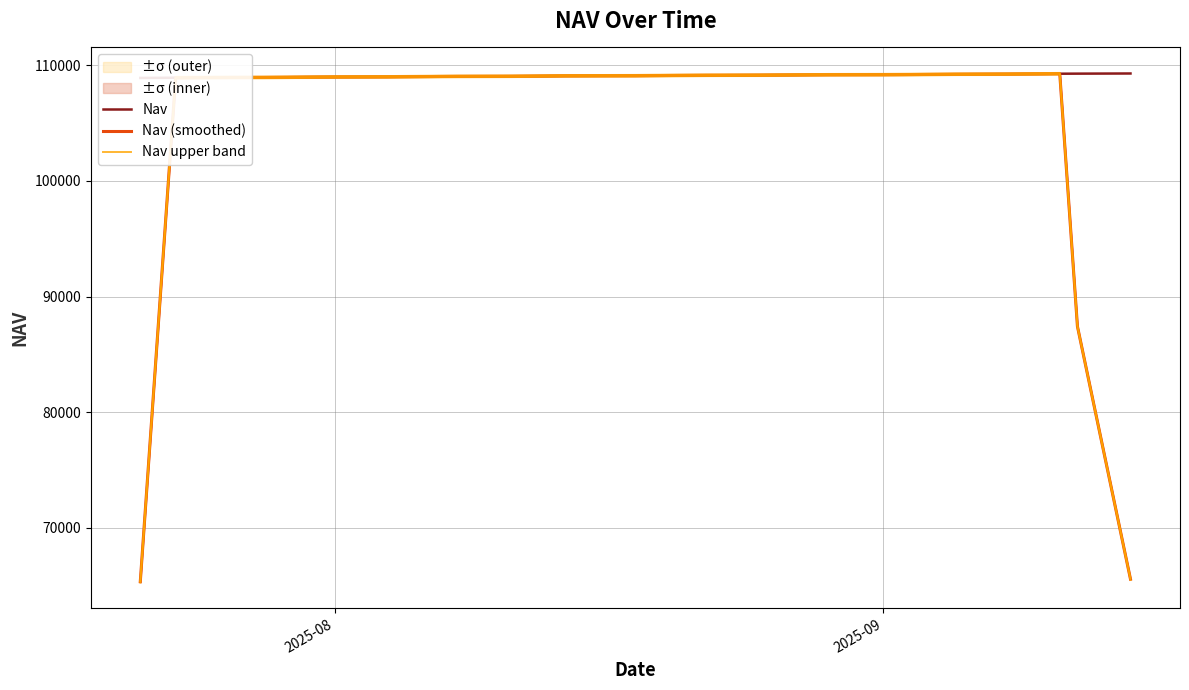

What is the highest value of the Nav (smoothed) series?

109271.3